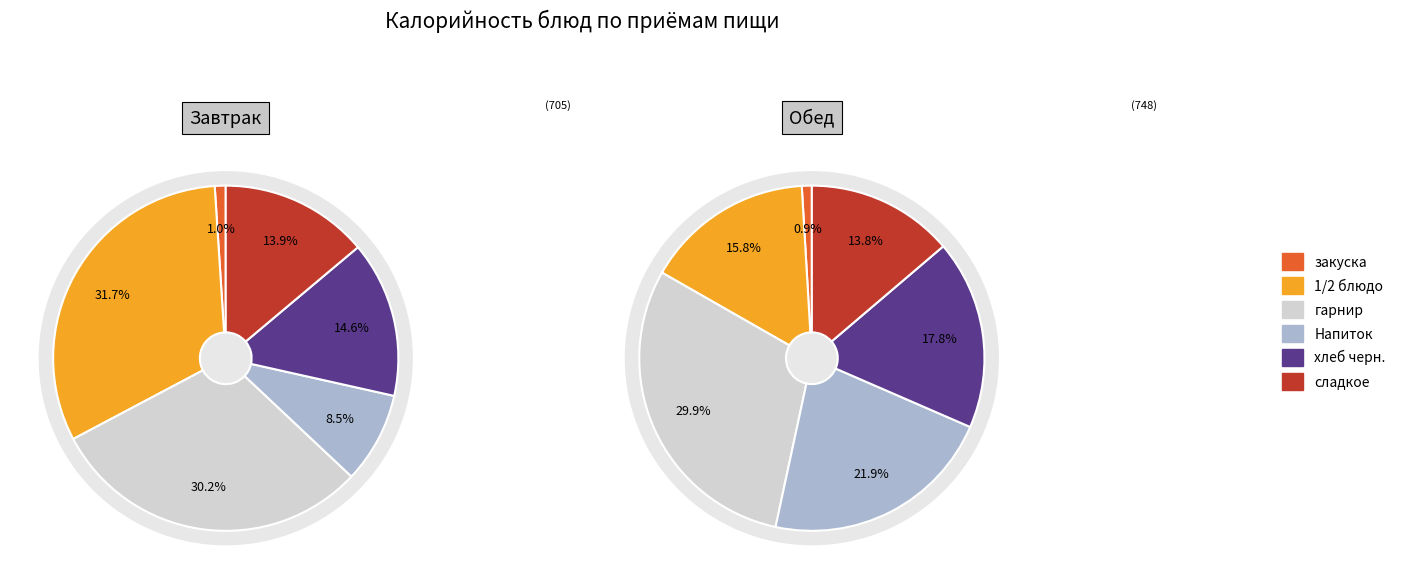

To the nearest percent, what percentage of the pie is Напиток?

9%